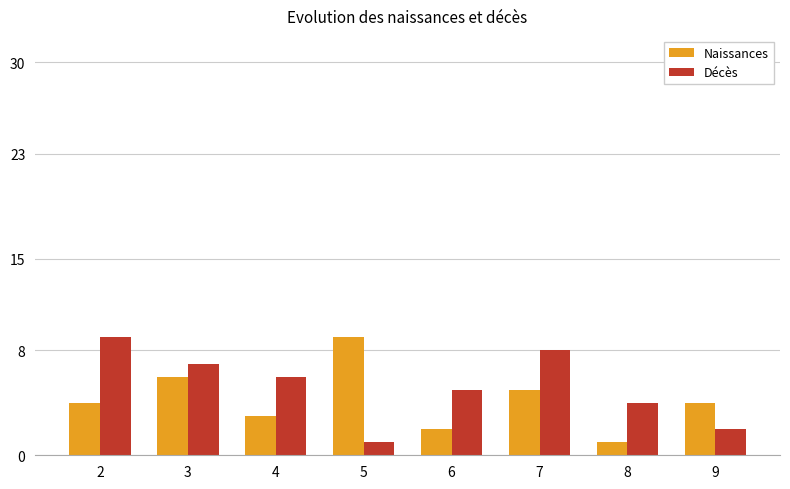

The value of Décès at 5 is 0. True or false?

False